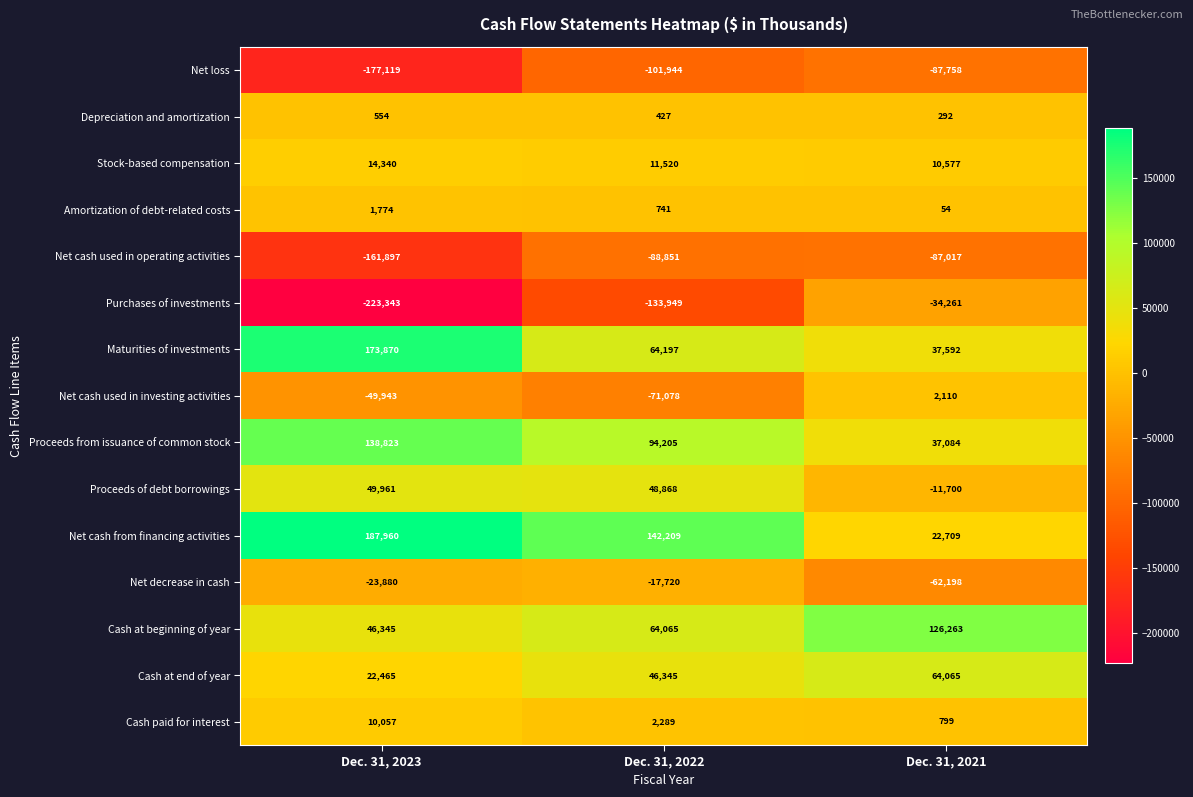

Read the Proceeds from issuance of common stock value at Dec. 31, 2022, to the nearest 100.

94200